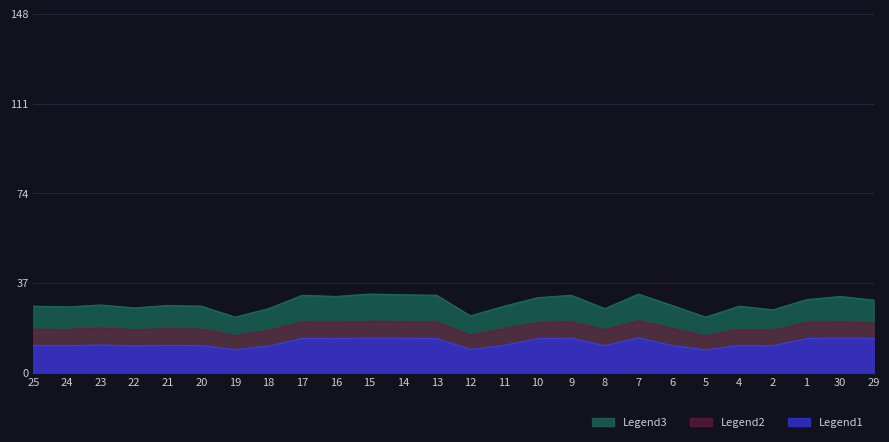

What value does the Legend1 series have at 9?

14.3